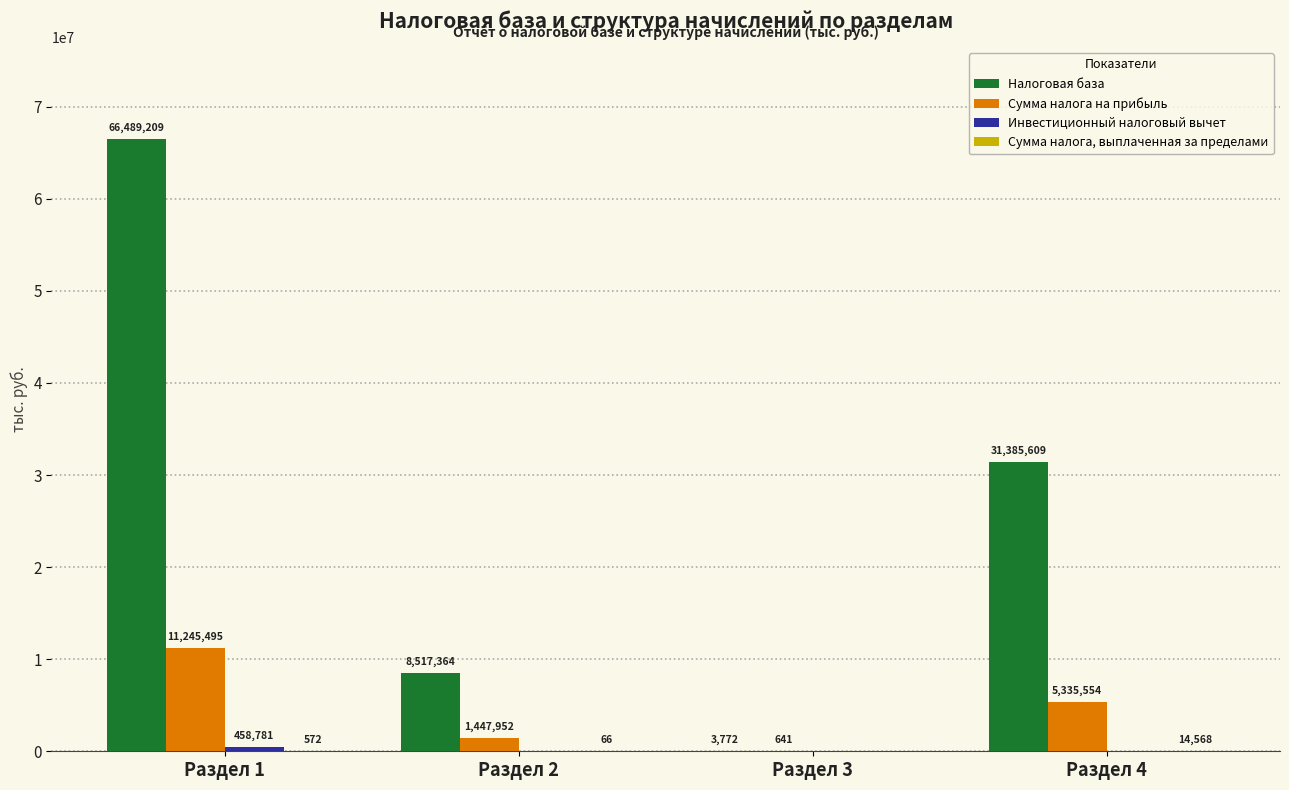

How many categories are shown in the chart?

4